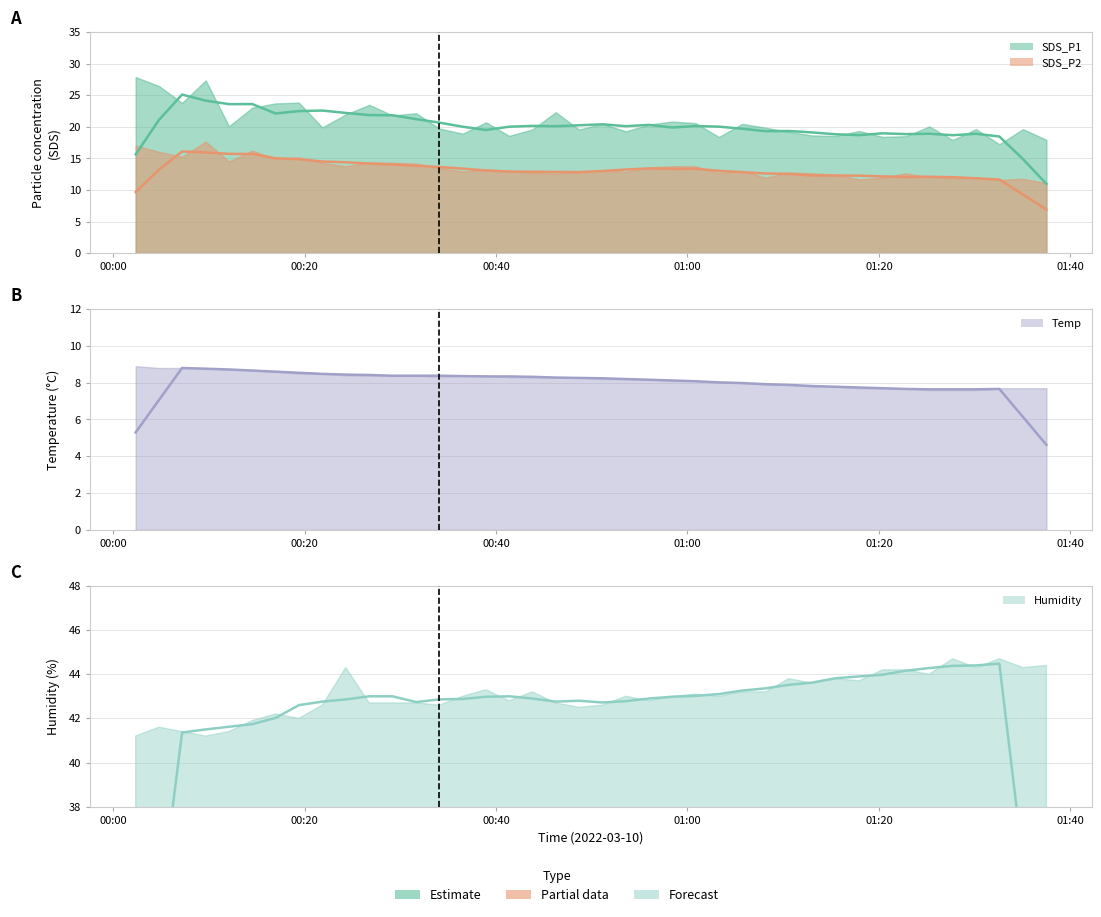

Does the chart have visible grid lines?

Yes